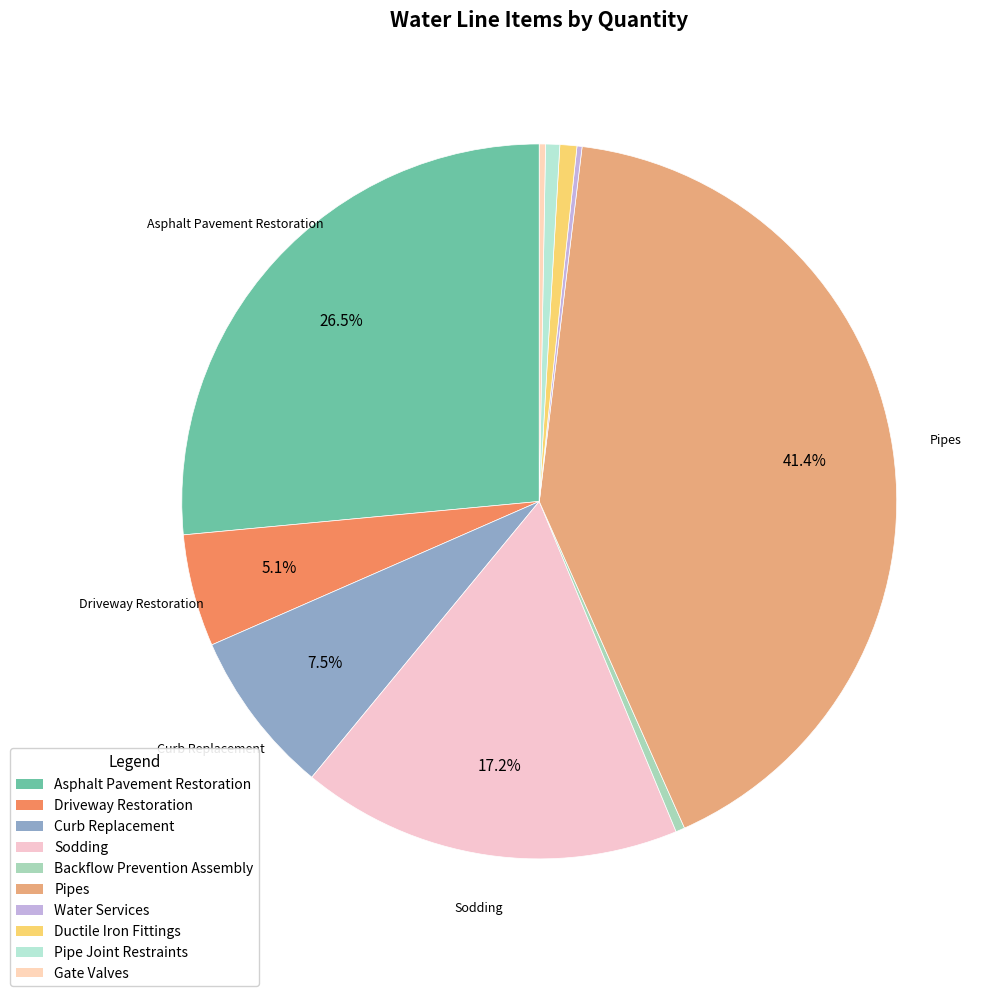

Is it true that Pipes is 56% of the pie?

False